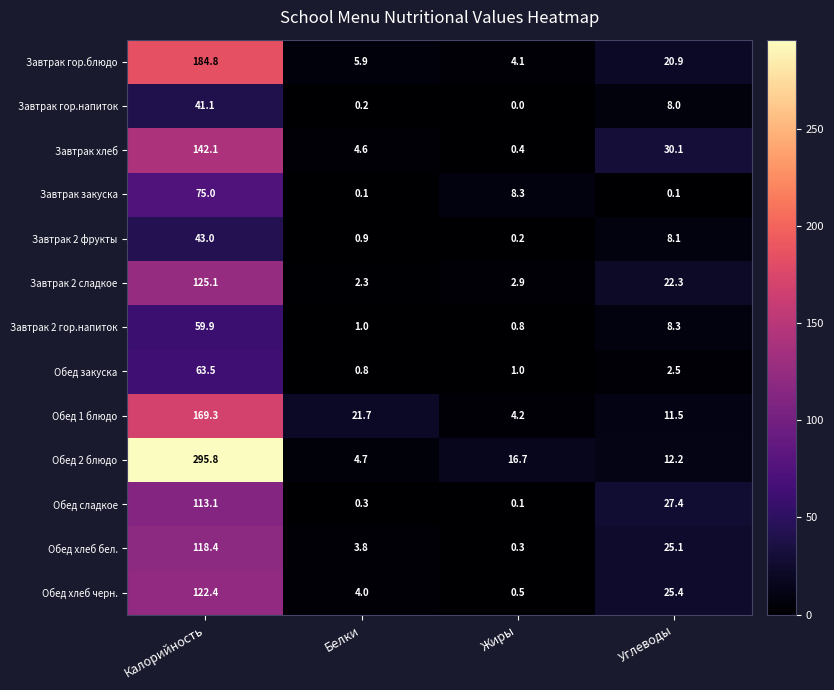

At Калорийность, list the series in order from smallest to largest.

Завтрак гор.напиток, Завтрак 2 фрукты, Завтрак 2 гор.напиток, Обед закуска, Завтрак закуска, Обед сладкое, Обед хлеб бел., Обед хлеб черн., Завтрак 2 сладкое, Завтрак хлеб, Обед 1 блюдо, Завтрак гор.блюдо, Обед 2 блюдо